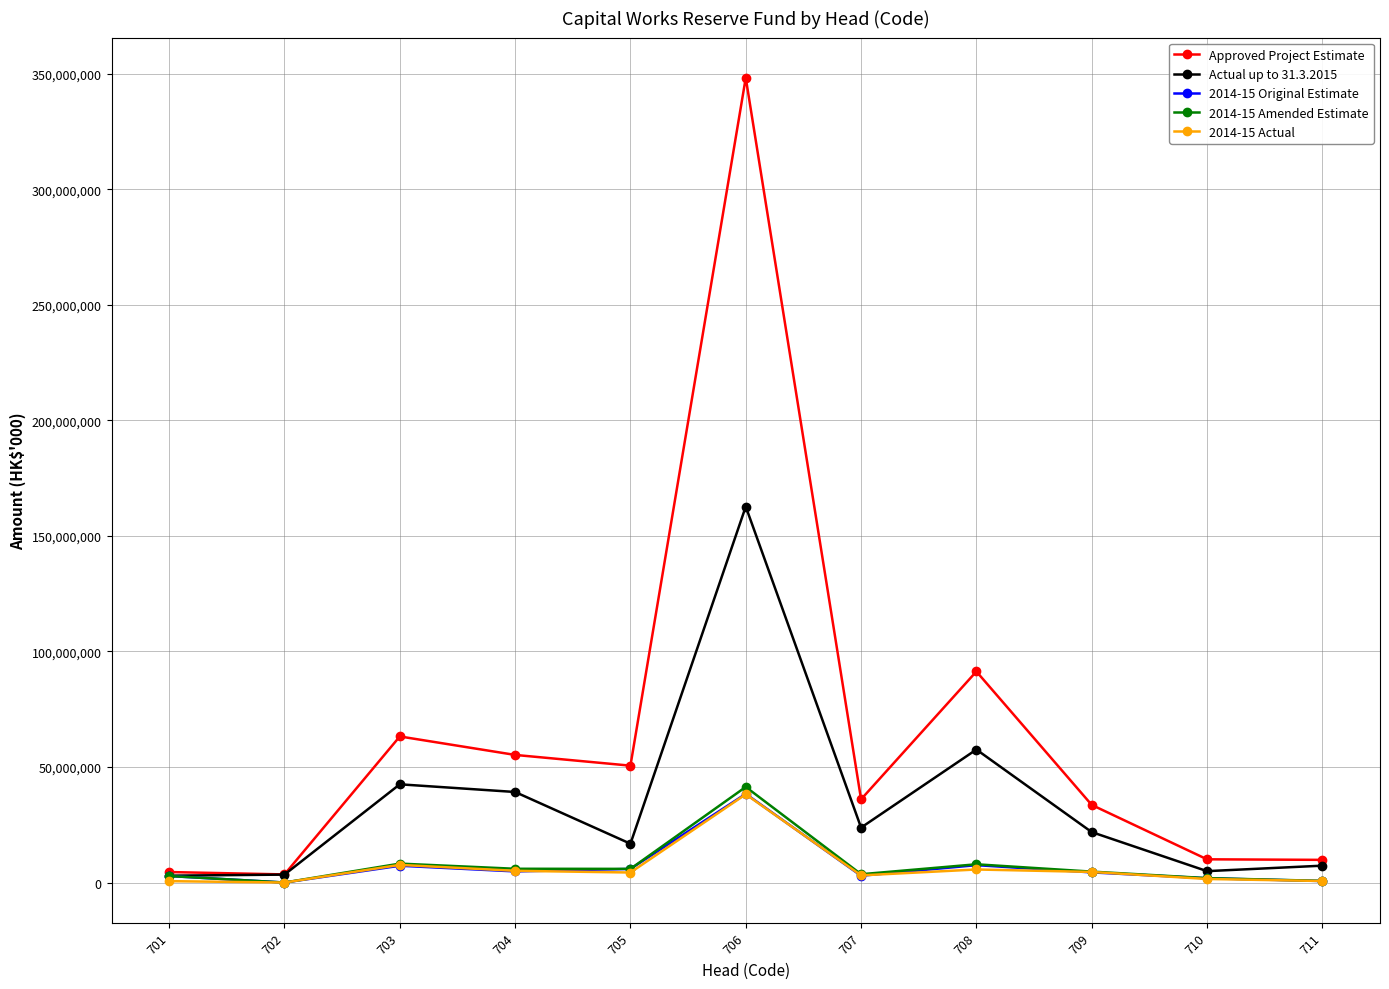

At which label does 2014-15 Original Estimate first exceed 4391862?

703